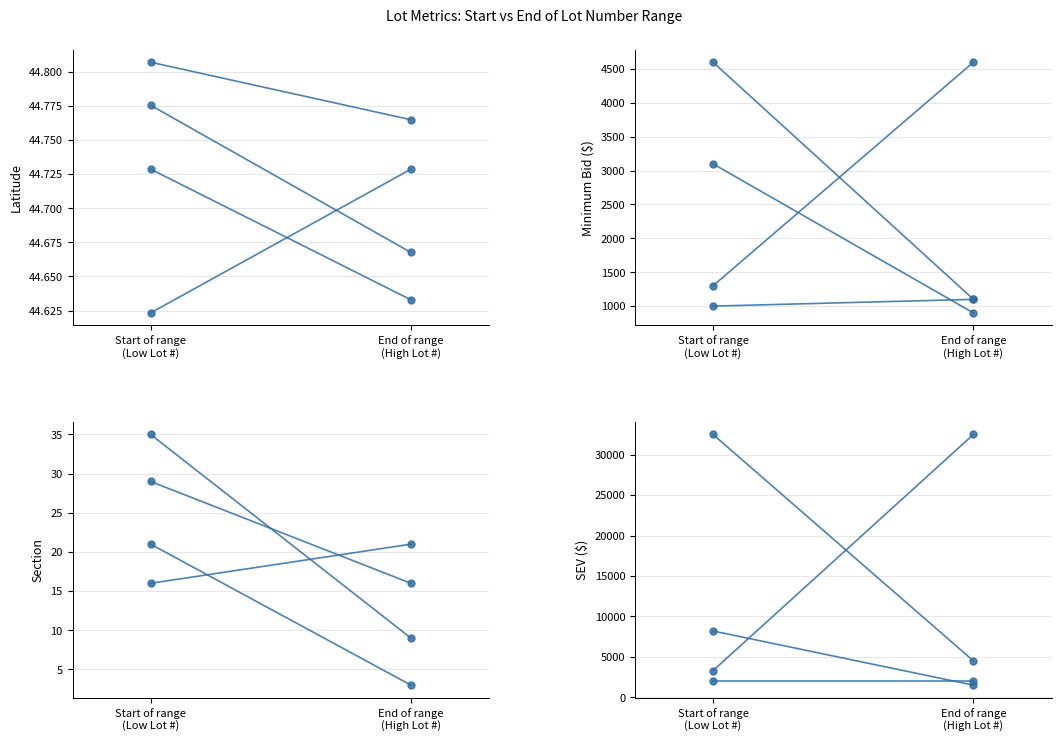

Between Start of range
(Low Lot #) and End of range
(High Lot #), which series saw the biggest shift?

Lot 3200→3203